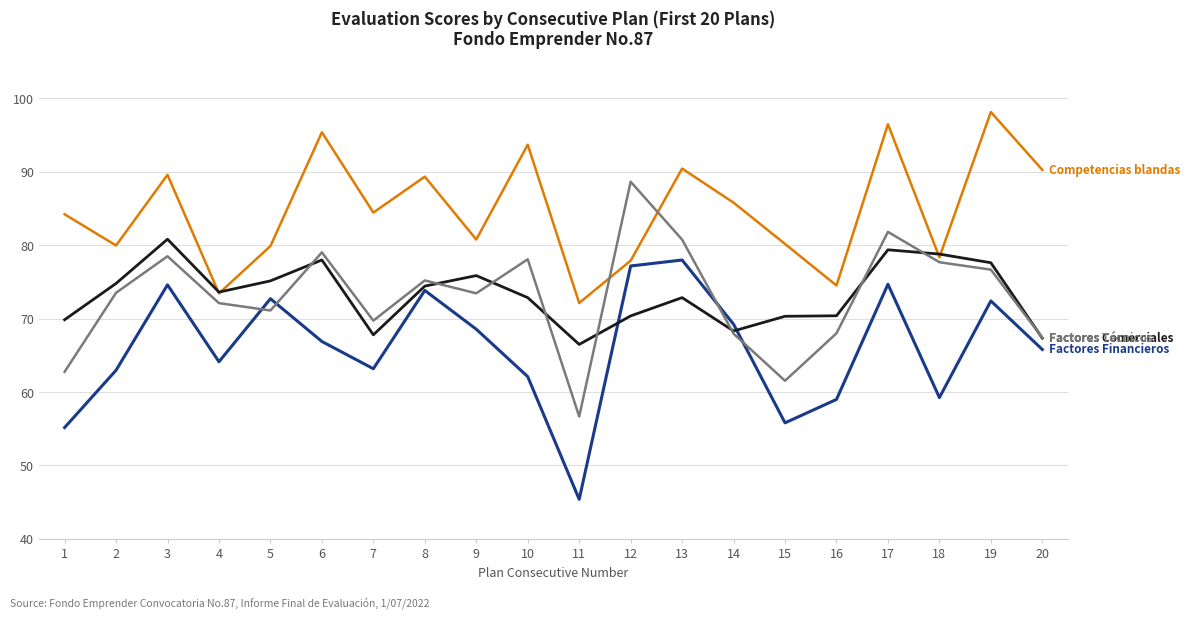

At which category does the chart reach its minimum across all series?

11